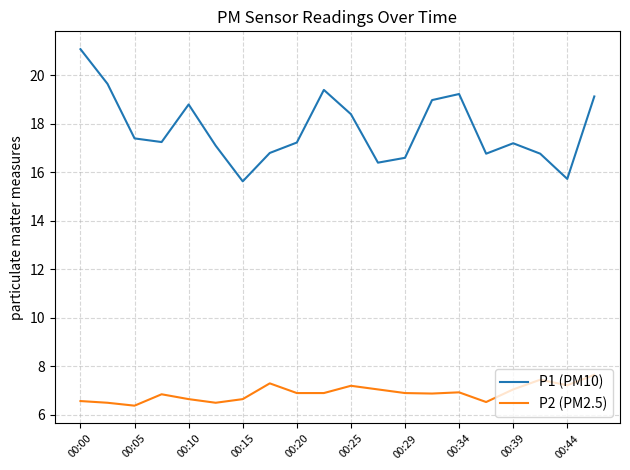

What is the difference between the maximum and minimum values in the P2 (PM2.5) series?

1.3